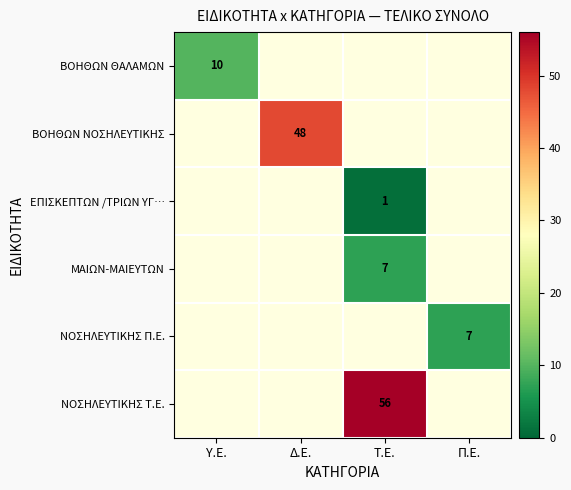

The value of ΒΟΗΘΩΝ ΝΟΣΗΛΕΥΤΙΚΗΣ at Δ.Ε. is 72. True or false?

False